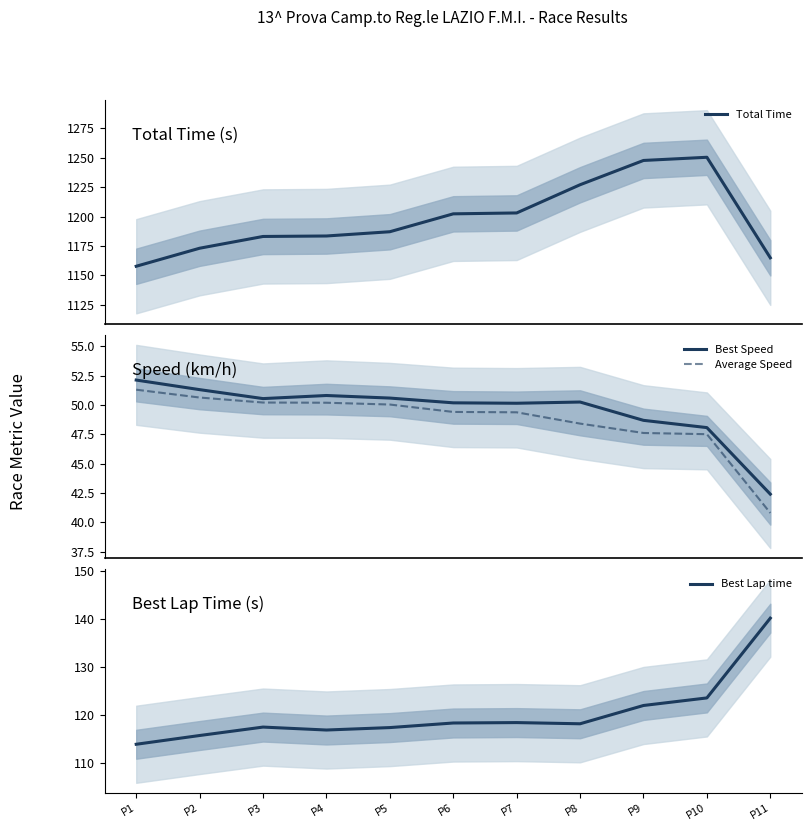

True or false: Best Lap time and Best Speed cross at least once.

False